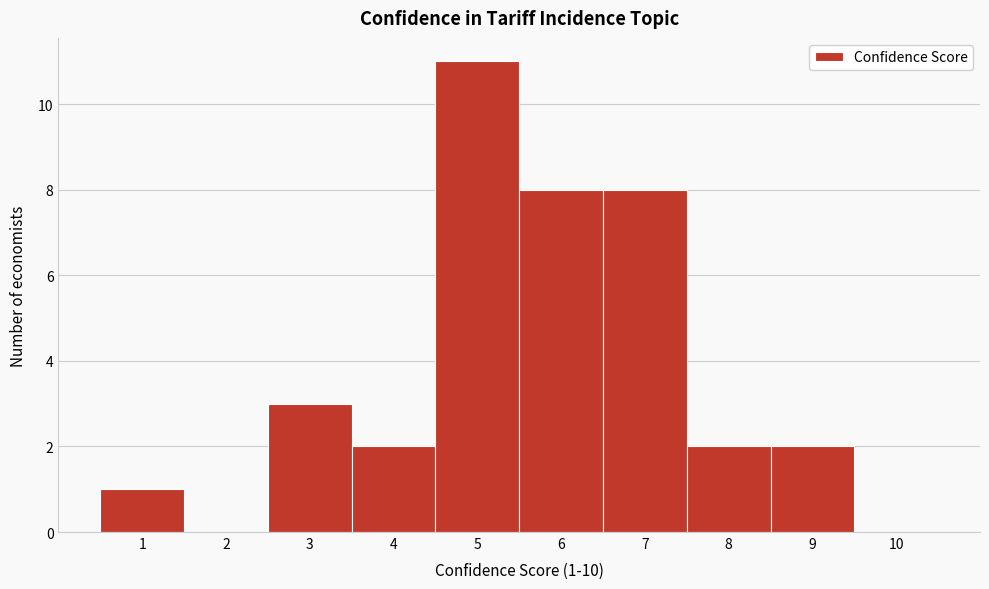

Reading left to right, extract all data points from this chart.

1=1	2=0	3=3	4=2	5=11	6=8	7=8	8=2	9=2	10=0